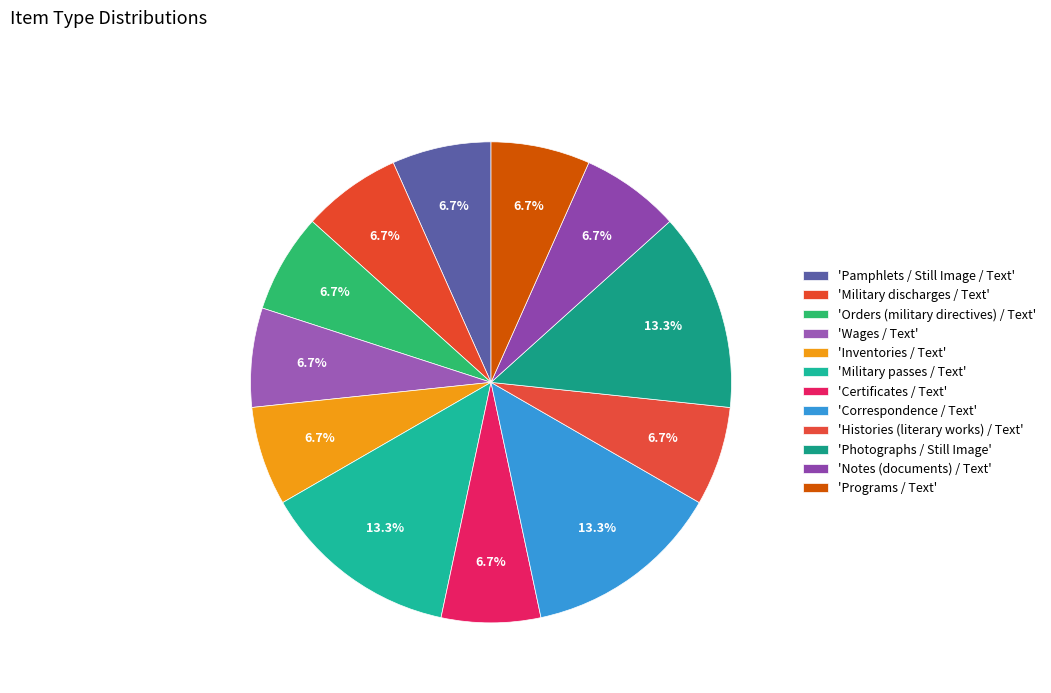

Rank the categories by value from lowest to highest.

Pamphlets / Still Image / Text, Military discharges / Text, Orders (military directives) / Text, Wages / Text, Inventories / Text, Certificates / Text, Histories (literary works) / Text, Notes (documents) / Text, Programs / Text, Military passes / Text, Correspondence / Text, Photographs / Still Image